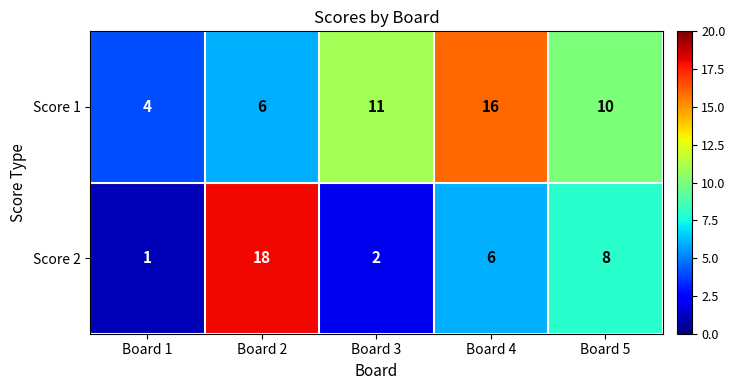

List the series in order of their overall mean, lowest first.

Score 2, Score 1